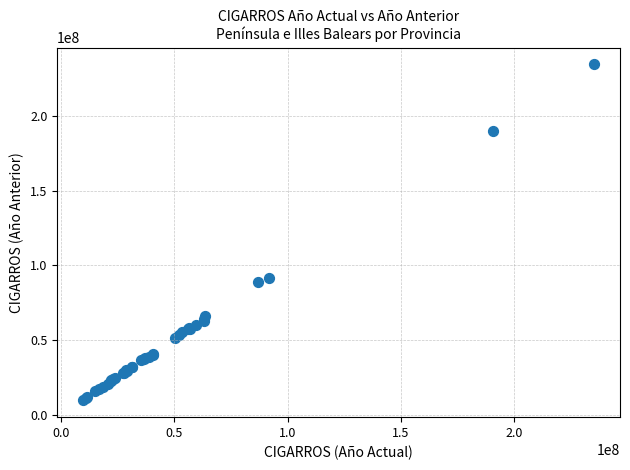

What Y value in the scatter plot is closest to 121992704?

91475213